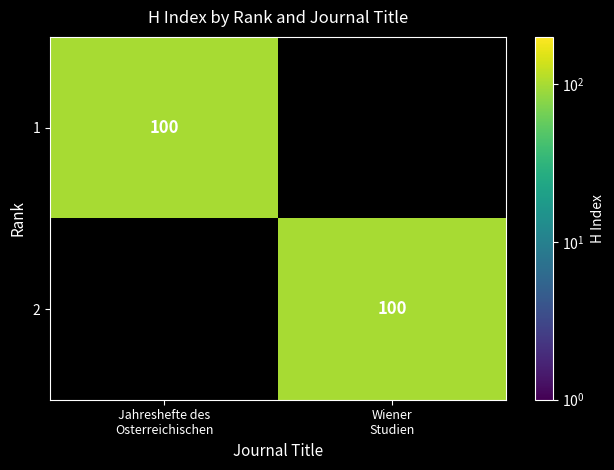

What is the total value across all series at Jahreshefte des
Osterreichischen?

100